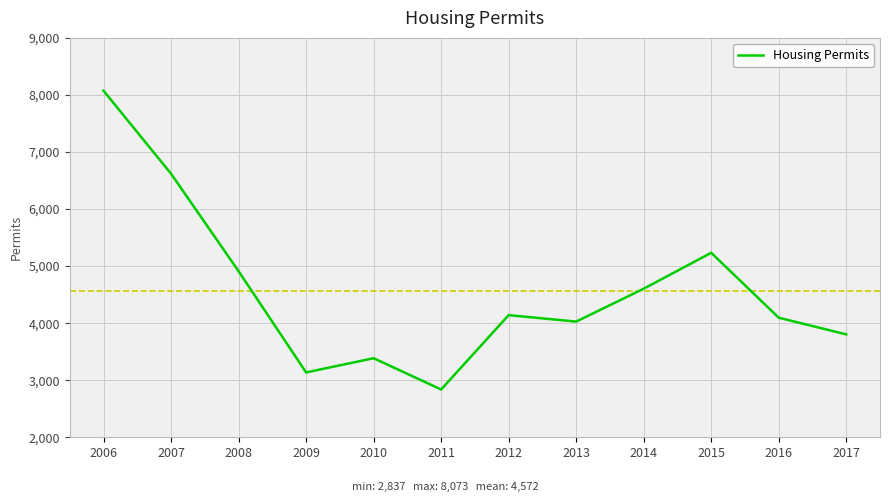

What is the difference between the values at 2014 and 2016?

508